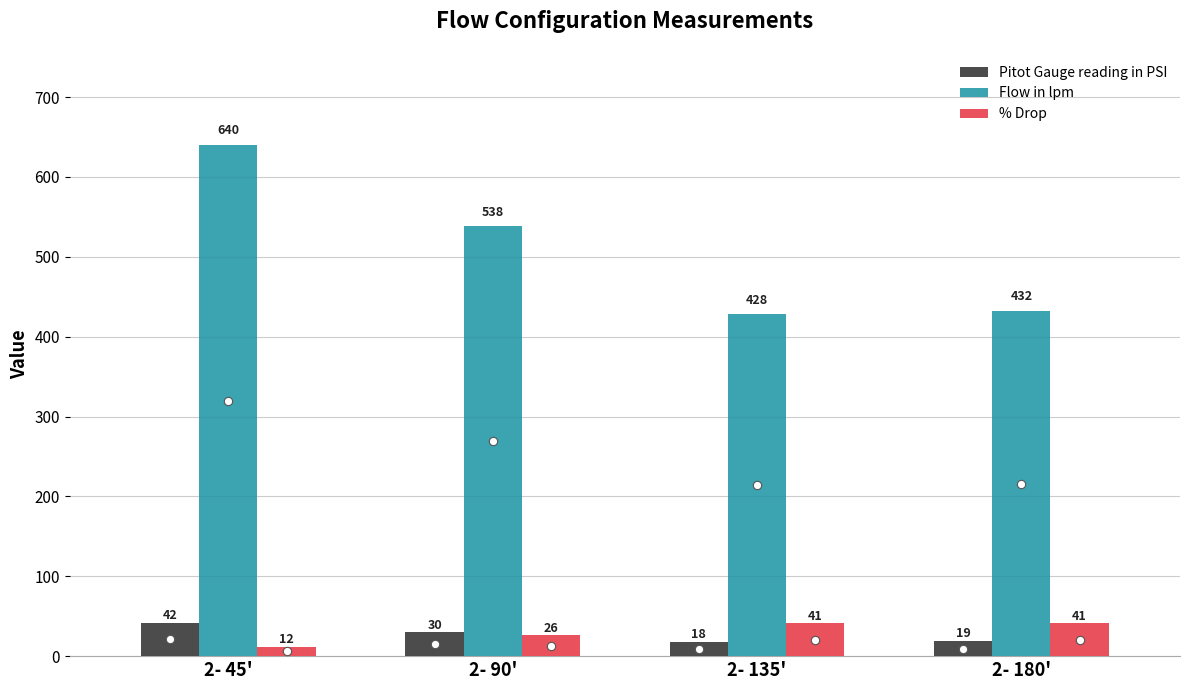

Rank the series by their maximum value, from lowest to highest.

% Drop, Pitot Gauge reading in PSI, Flow in lpm